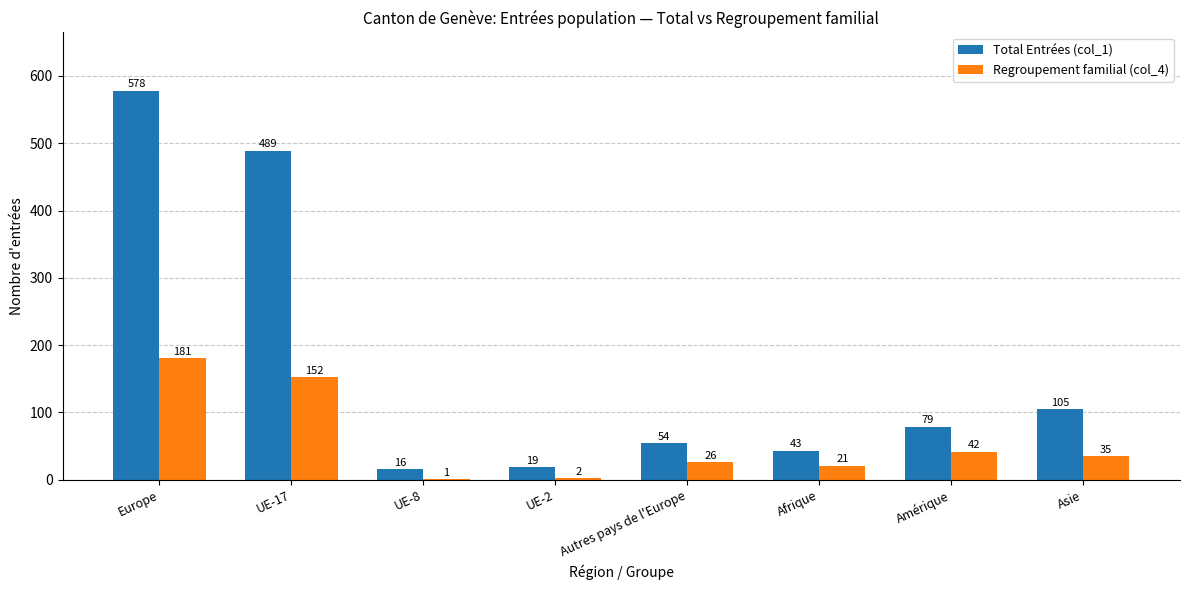

Where does the Total Entrées (col_1) series first go above 79?

Europe